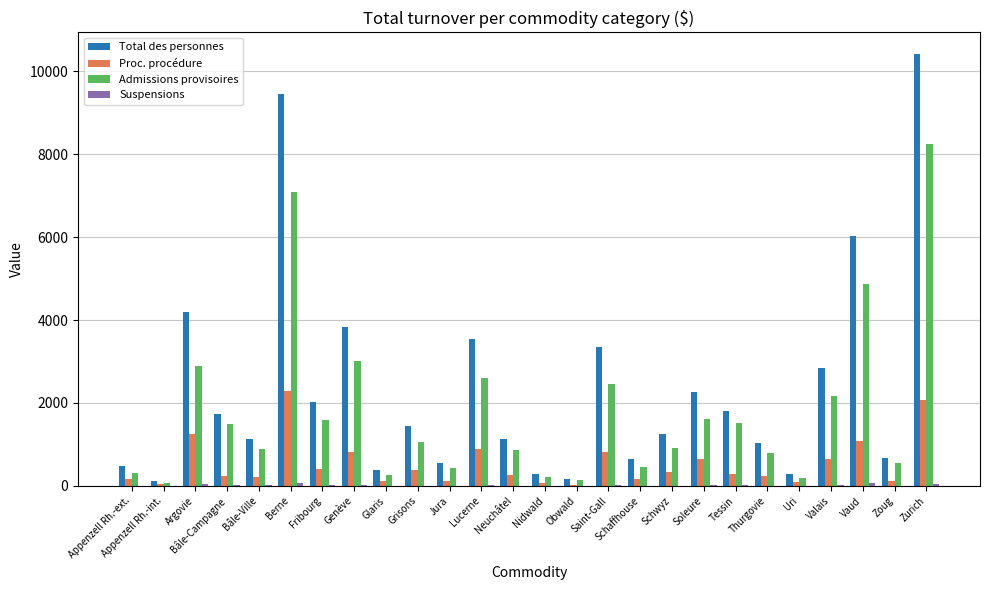

At which label is Admissions provisoires closest to 4160?

Vaud